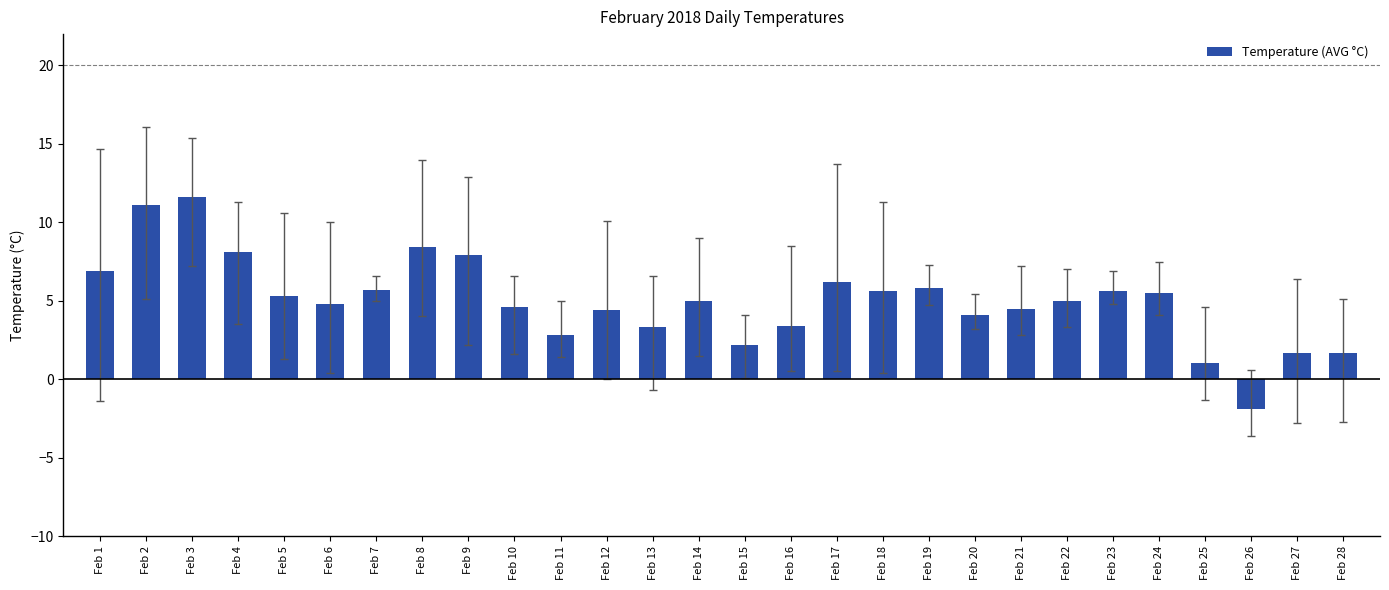

Read the value at Feb 28.

1.7